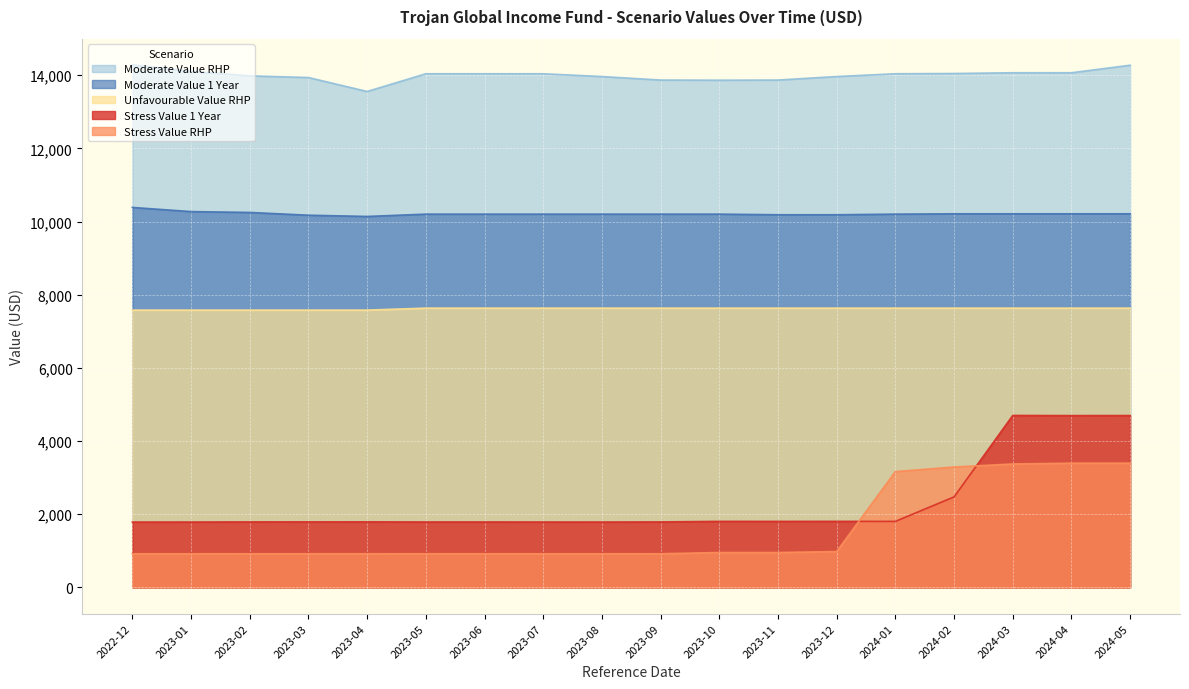

Where is Stress Value RHP nearest to the value 2158?

2024-01